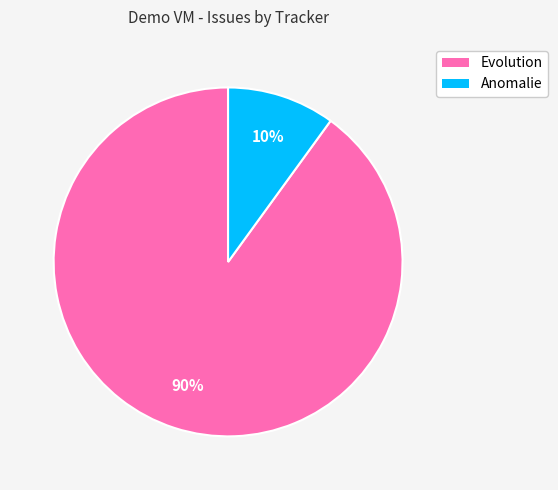

Combined, do Anomalie and Evolution account for over 50%?

Yes